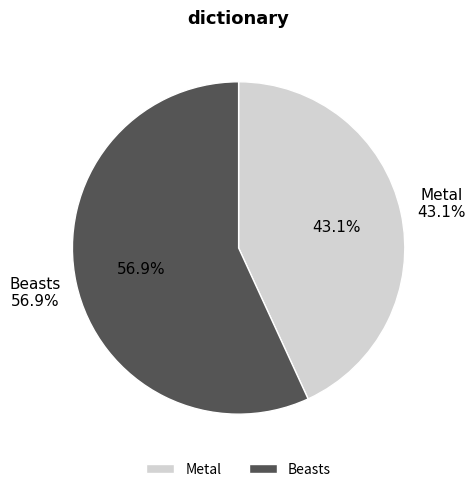

Does Metal represent more than half of the total?

No